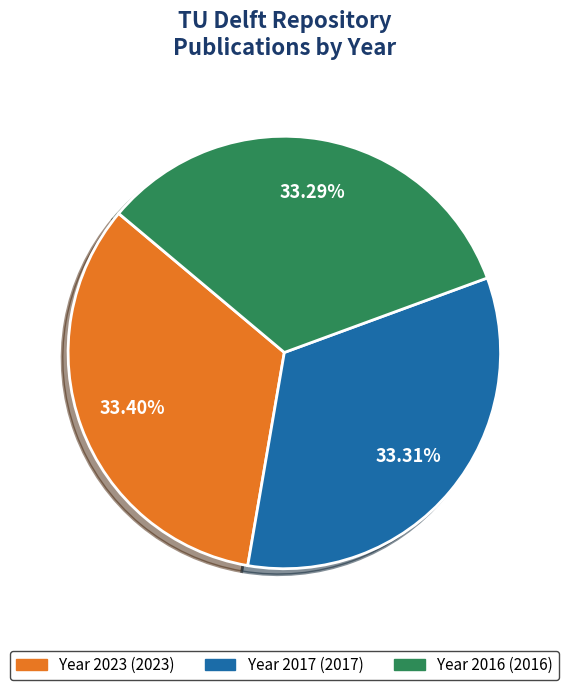

Is there a majority slice in this chart?

No